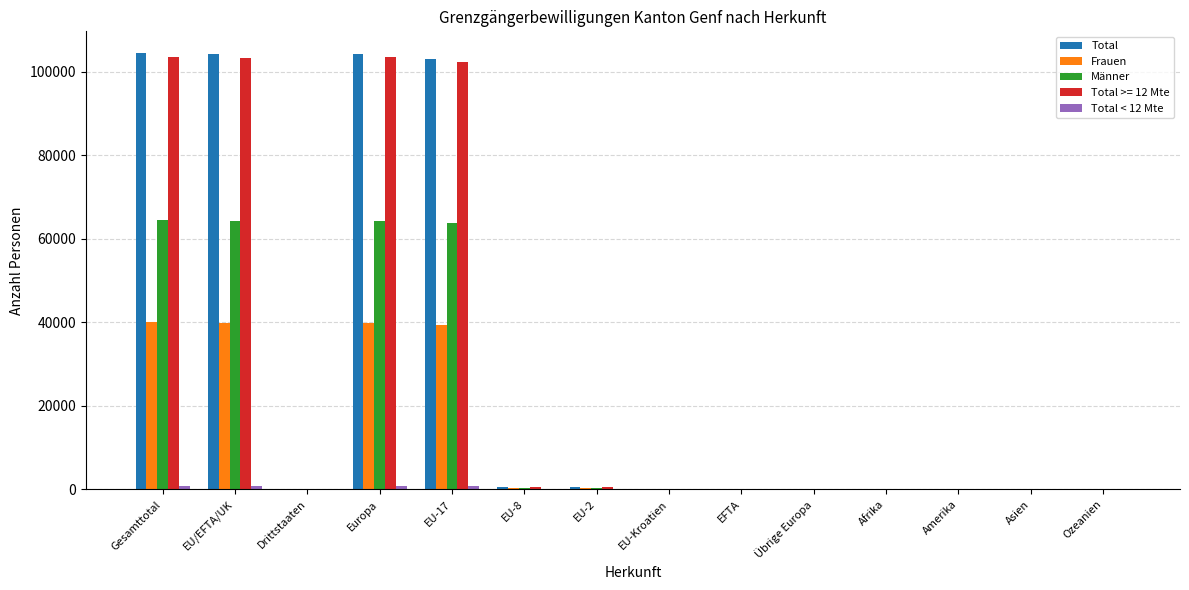

Between EU-17 and EFTA, which series saw the biggest shift?

Total